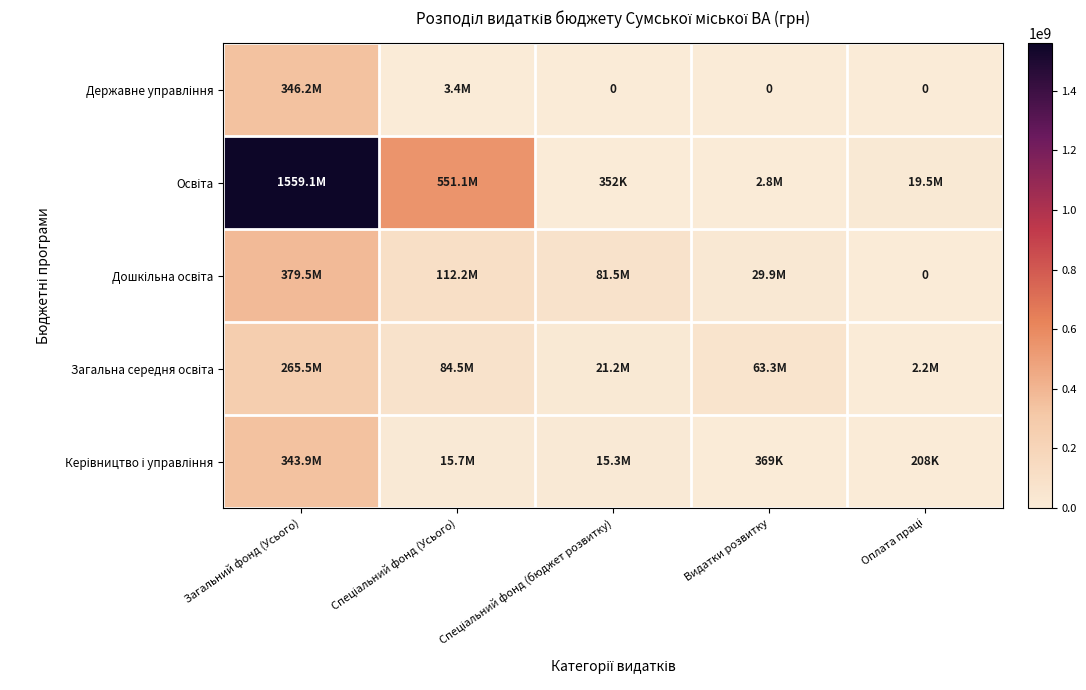

At Загальний фонд (Усього), list the series in order from smallest to largest.

Загальна середня освіта, Керівництво і управління, Державне управління, Дошкільна освіта, Освіта